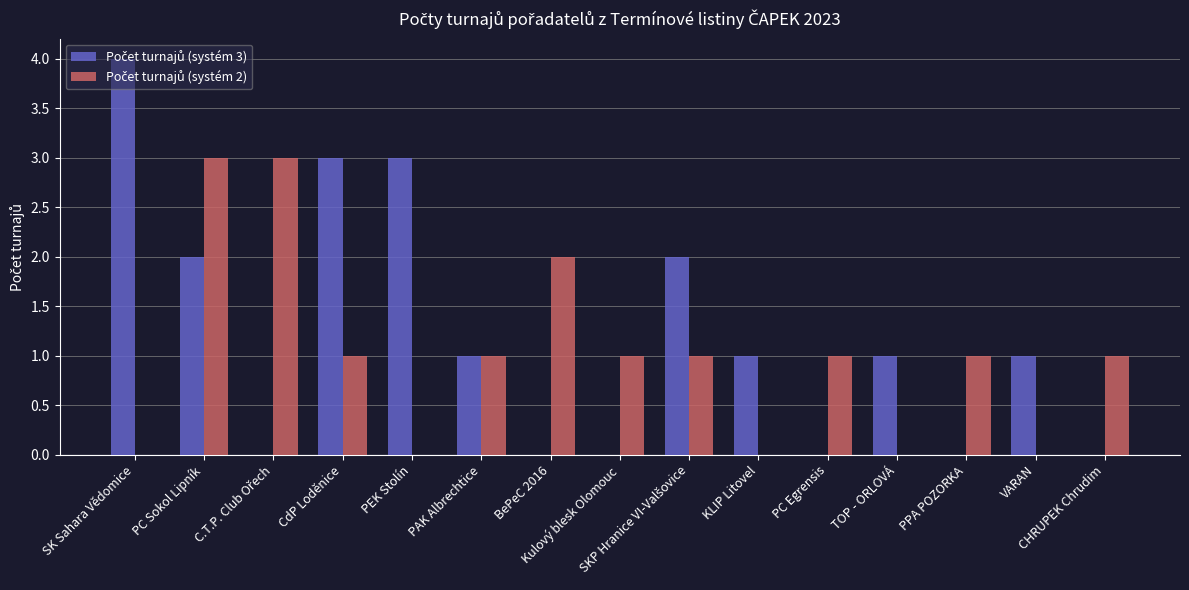

Where does the Počet turnajů (systém 2) series first go above 1?

PC Sokol Lipník